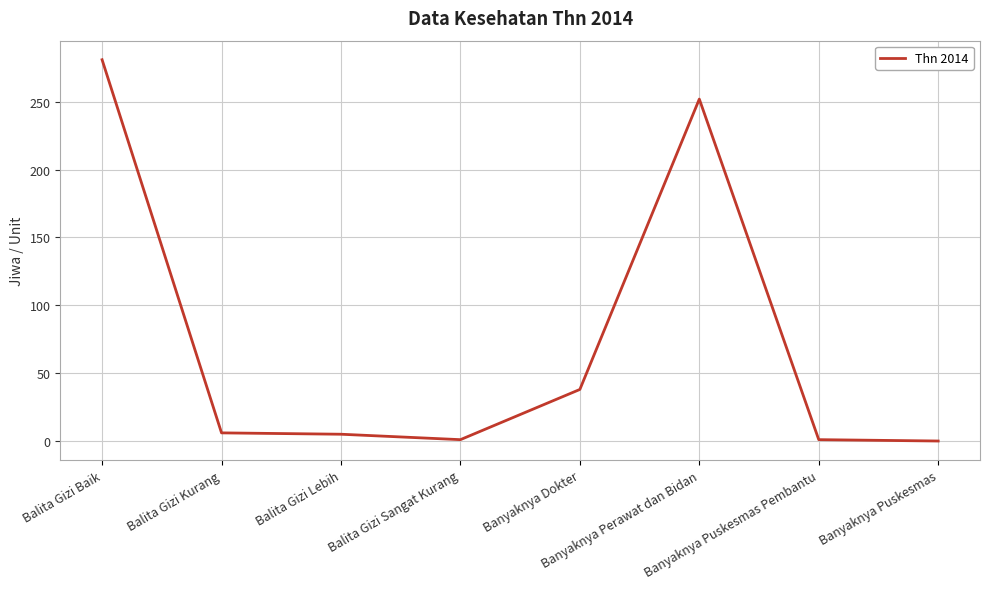

What is the greatest value displayed?

281